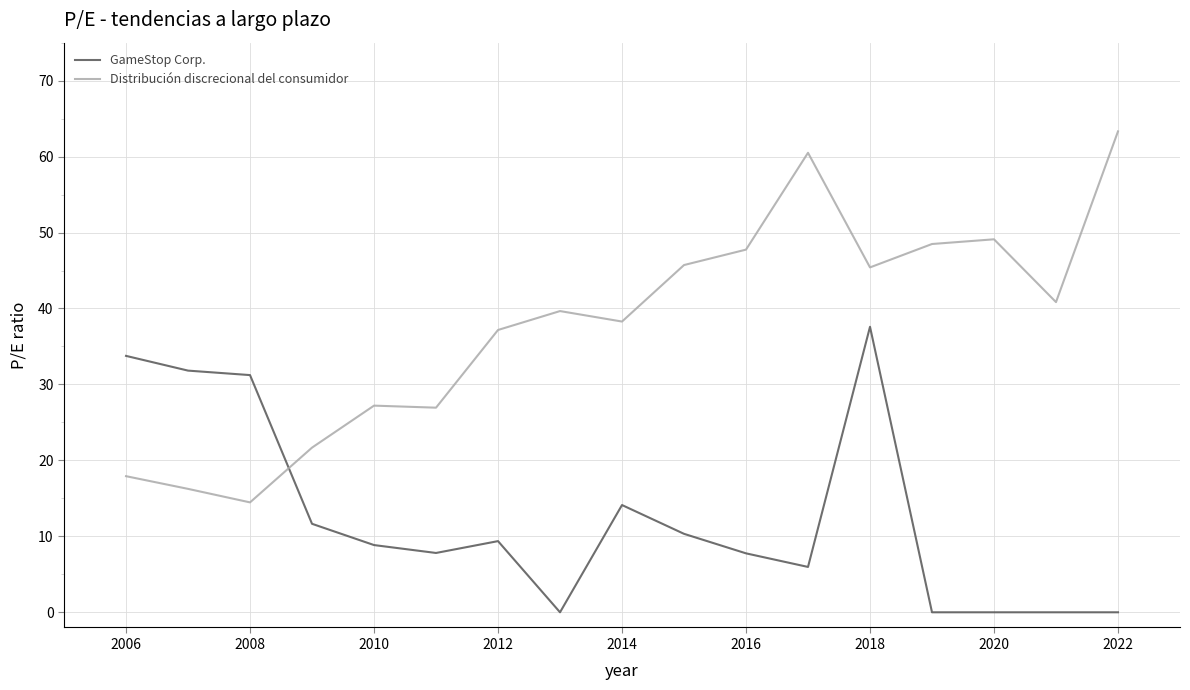

Which series has the largest total across all categories?

Distribución discrecional del consumidor